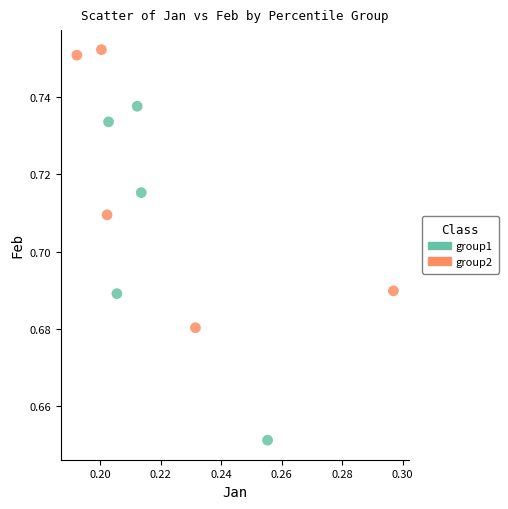

Which series contains the lowest Y value?

group1